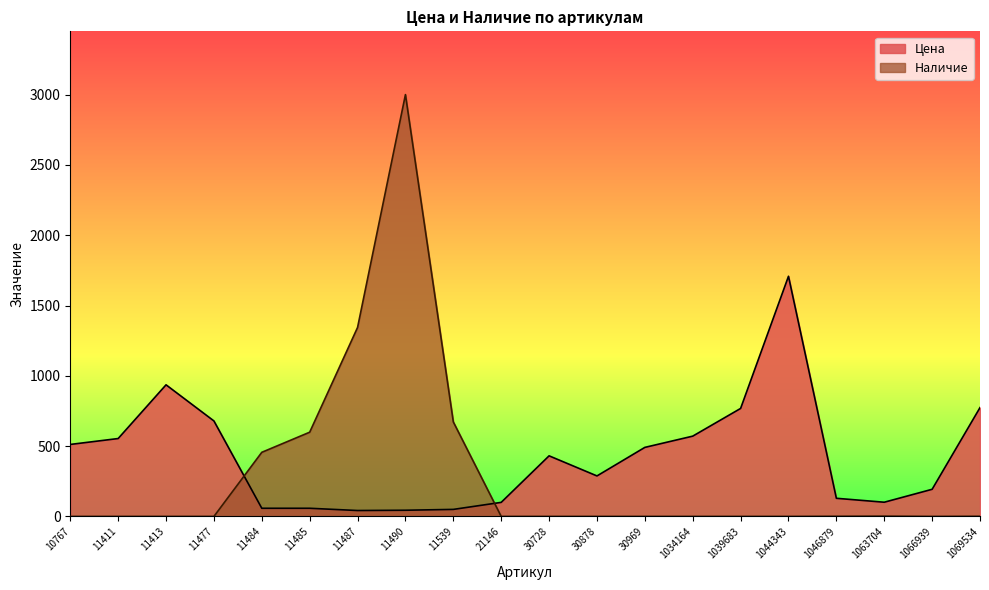

The value of Наличие at 1063704 is 3. True or false?

False